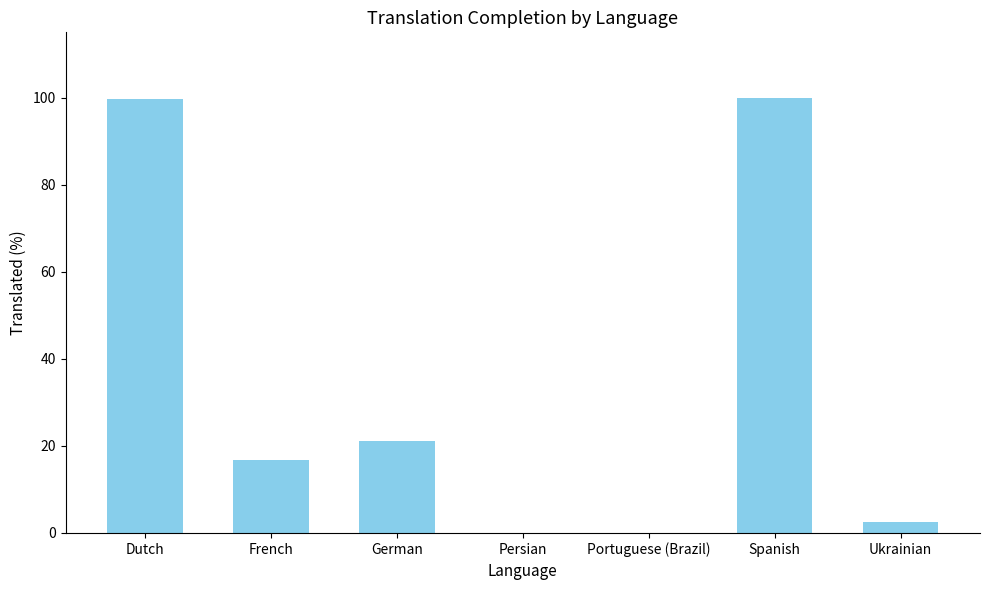

The chart shows a value of 0.0 at Persian. True or false?

True